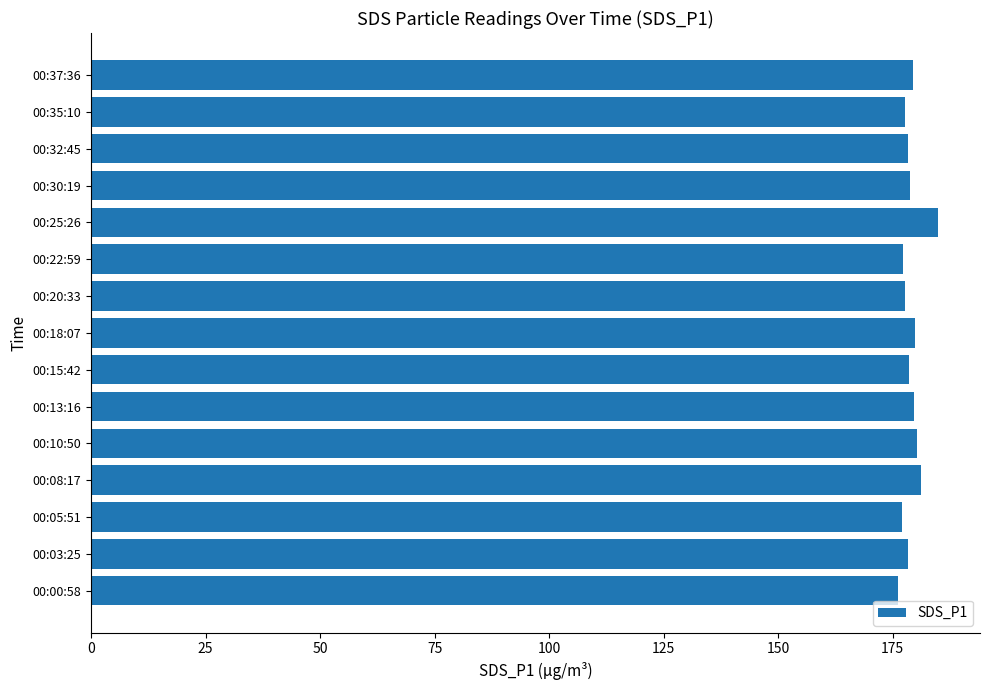

Is it true that the value at 00:22:59 is 177.2?

True